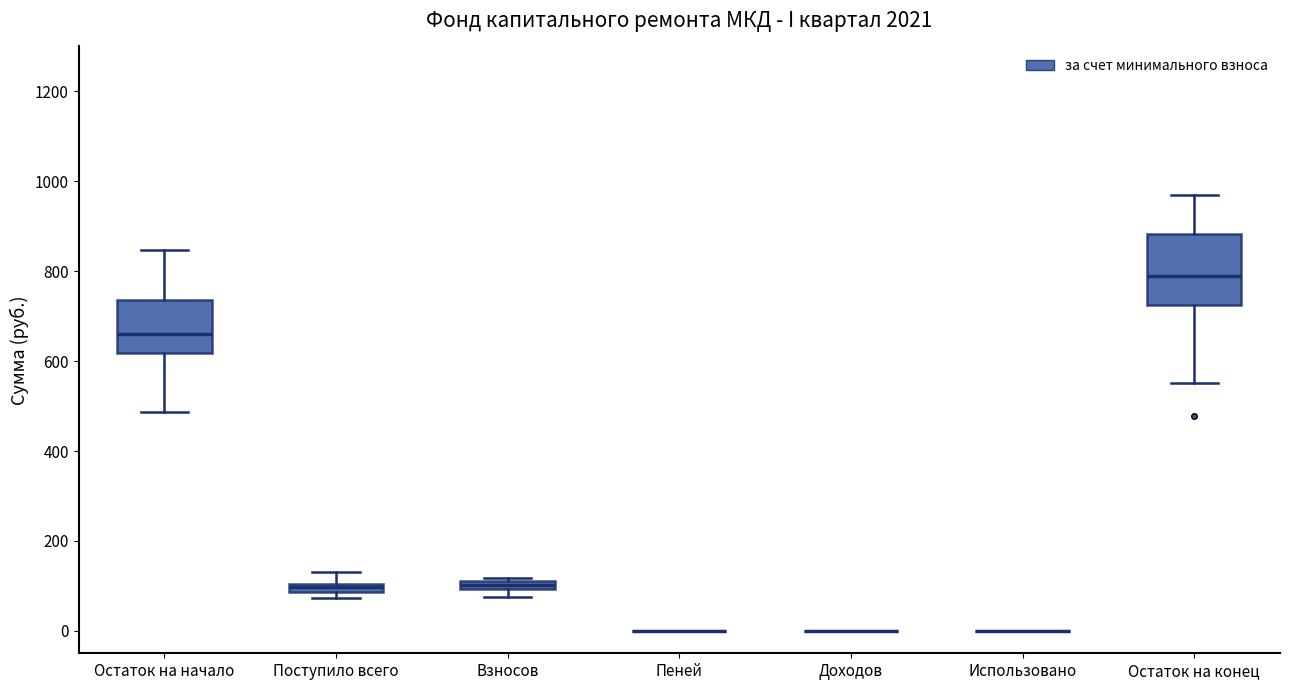

Comparing the boxes themselves (not the whiskers), which one is the tallest?

Остаток на конец